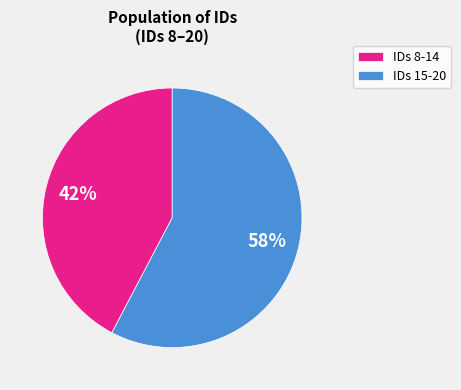

Rank the categories by value from lowest to highest.

IDs 8-14, IDs 15-20